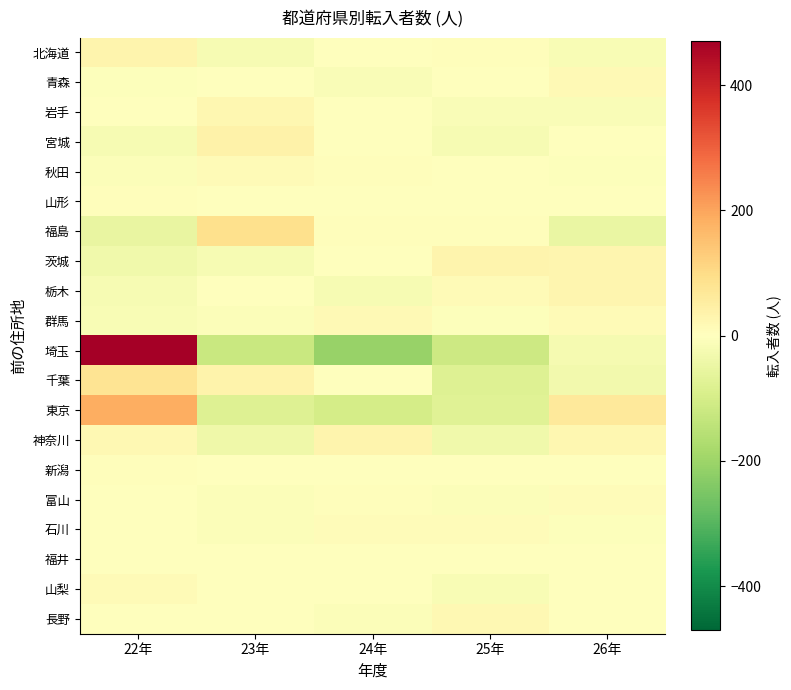

How many data points does each series have?

5